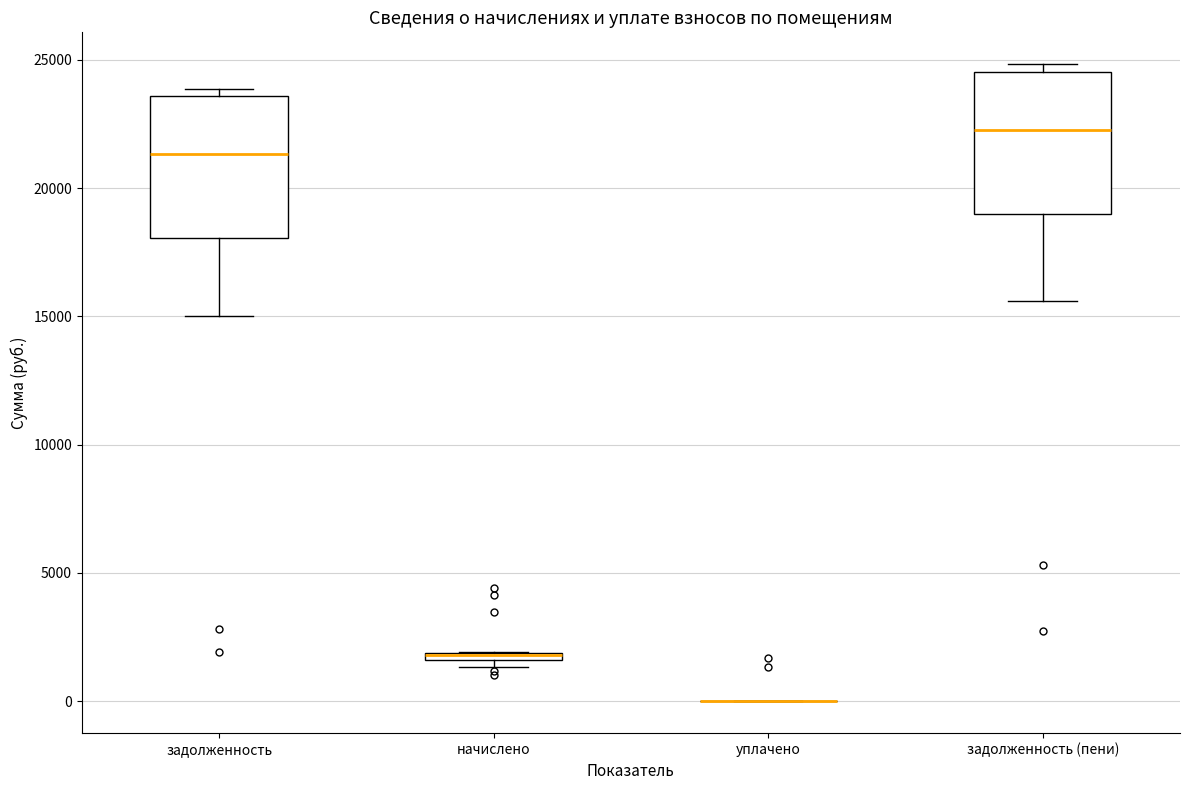

Where does the lower whisker of the box for задолженность (пени) end on the y-axis? The values are not printed on the chart, so give them approximately, as read against the axis.

15500